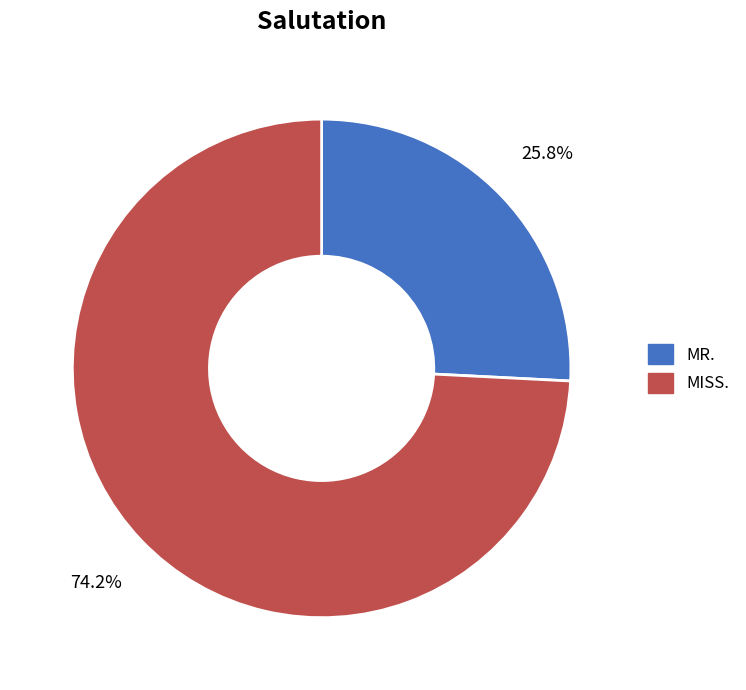

To the nearest percent, what is the difference between the MR. and MISS. slice percentages?

48%